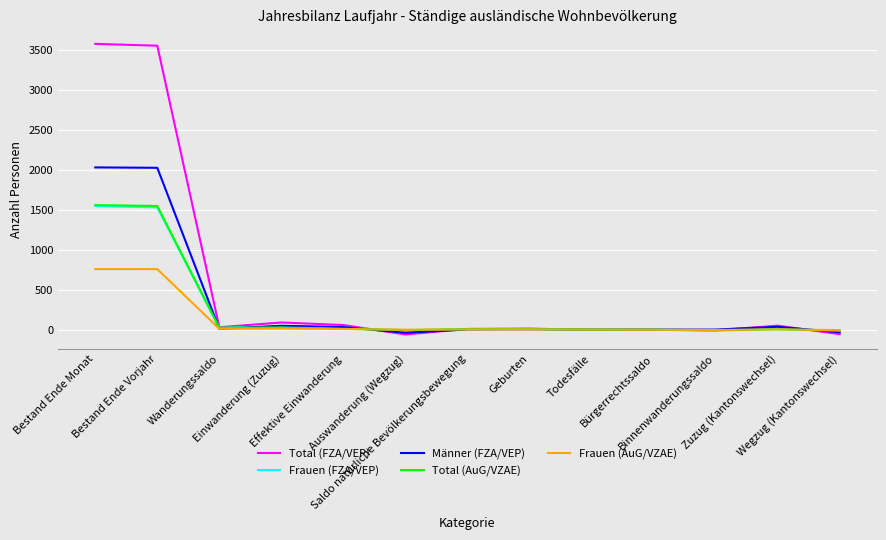

Which series has the largest total across all categories?

Total (FZA/VEP)